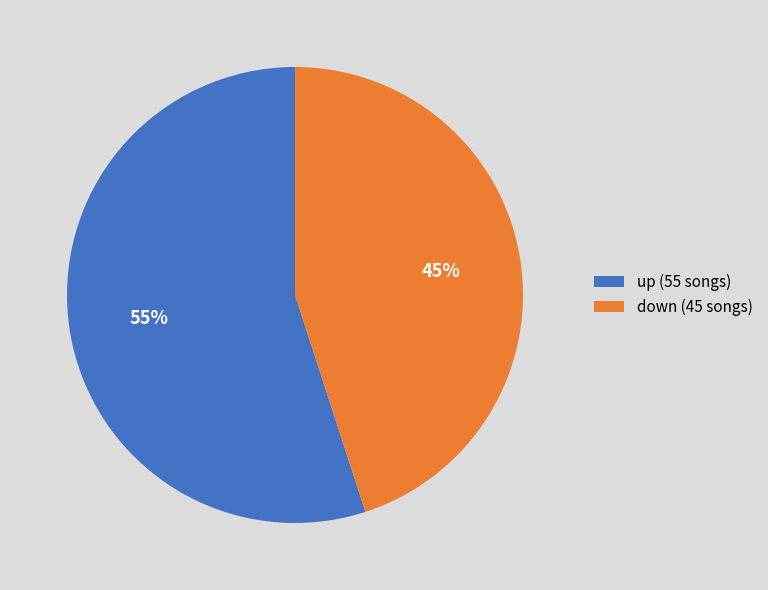

Does down represent more than half of the total?

No